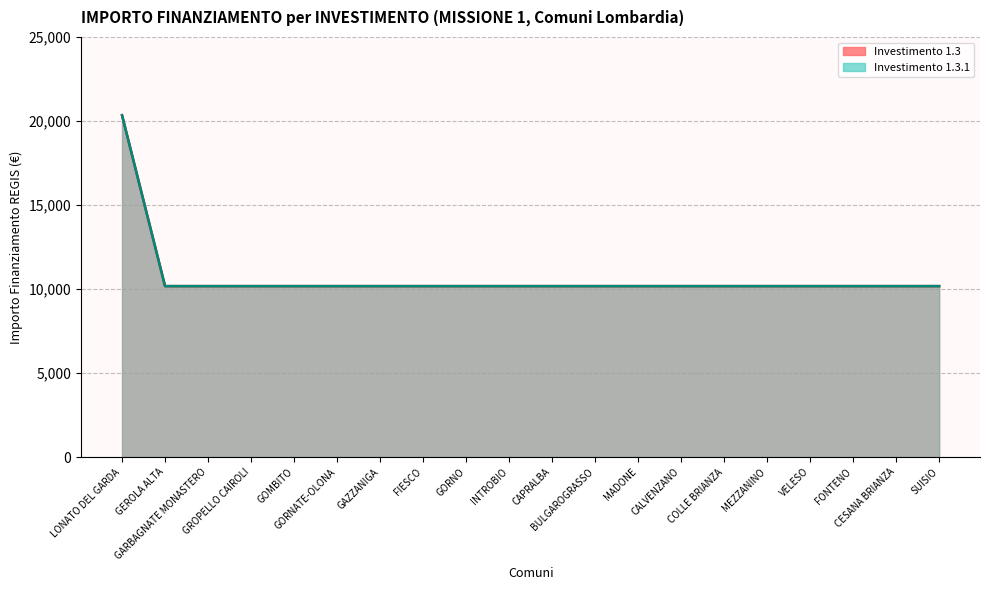

True or false: 1.3.1 and 1.3 intersect in this chart.

False